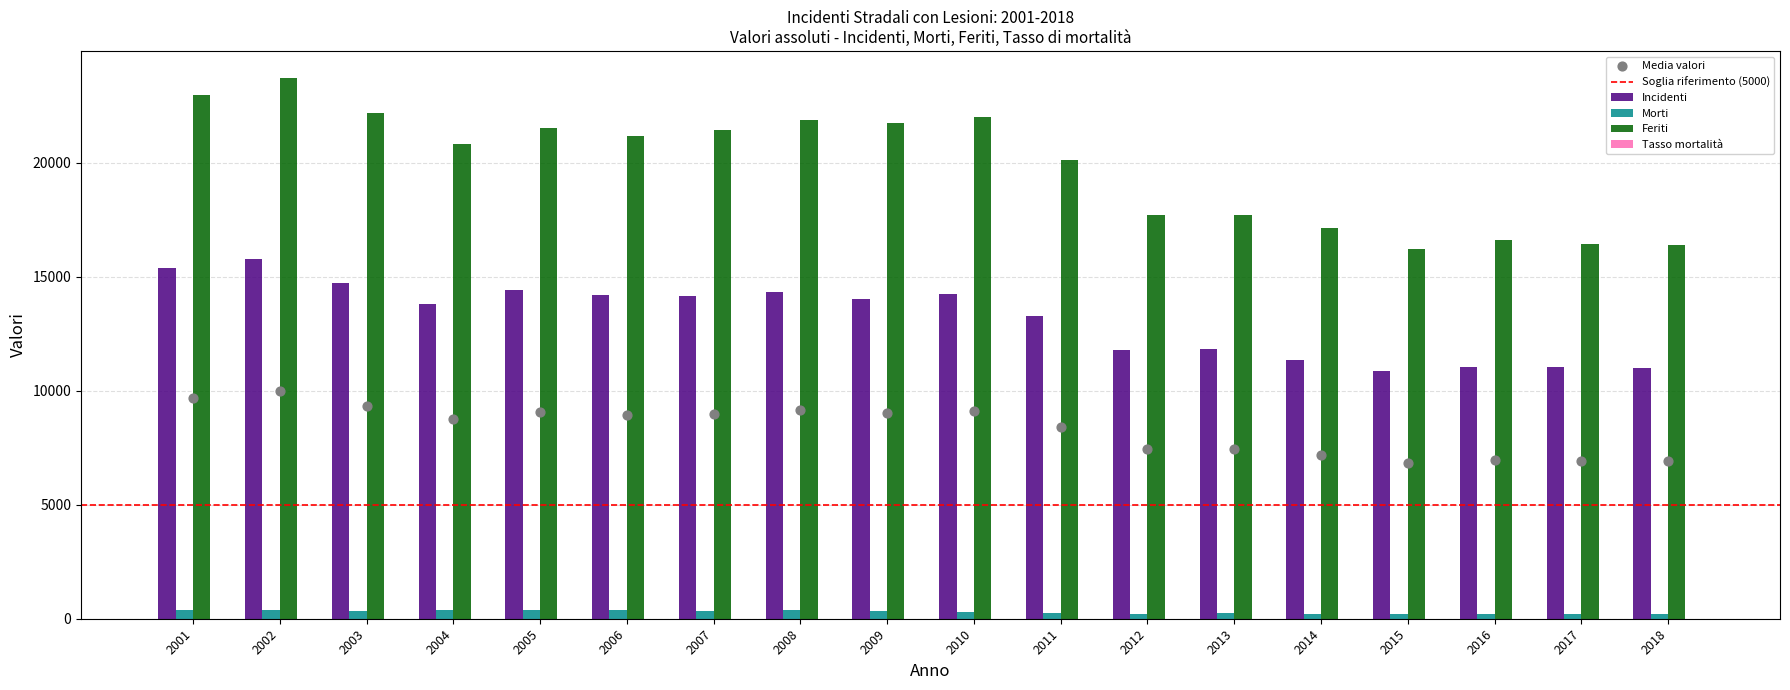

Which series has the widest spread of Y values?

Feriti